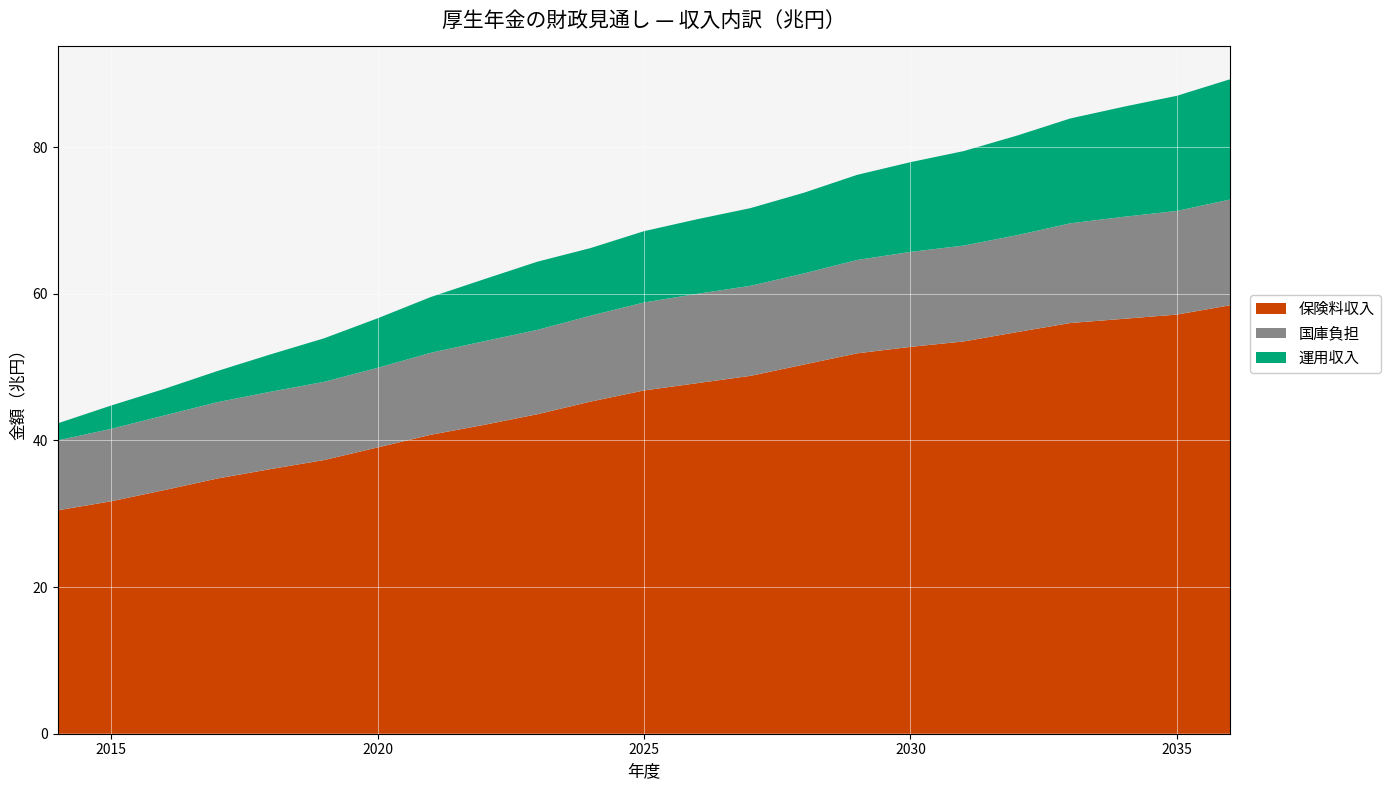

Reading left to right, what are all the values shown in this chart?

保険料収入: 2014=30.5	2015=31.7	2016=33.2	2017=34.8	2018=36.1	2019=37.3	2020=39.0	2021=40.8	2022=42.1	2023=43.6	2024=45.3	2025=46.8	2026=47.8	2027=48.8	2028=50.4	2029=51.9	2030=52.8	2031=53.5	2032=54.8	2033=56.0	2034=56.6	2035=57.2	2036=58.4
国庫負担: 2014=9.5	2015=9.9	2016=10.2	2017=10.4	2018=10.6	2019=10.7	2020=10.9	2021=11.2	2022=11.4	2023=11.5	2024=11.7	2025=12.0	2026=12.2	2027=12.3	2028=12.4	2029=12.7	2030=13.0	2031=13.1	2032=13.2	2033=13.6	2034=13.9	2035=14.1	2036=14.4
運用収入: 2014=2.3	2015=3.2	2016=3.6	2017=4.3	2018=5.1	2019=5.9	2020=6.8	2021=7.6	2022=8.5	2023=9.3	2024=9.2	2025=9.7	2026=10.2	2027=10.6	2028=11.0	2029=11.6	2030=12.2	2031=12.9	2032=13.6	2033=14.3	2034=15.0	2035=15.7	2036=16.4